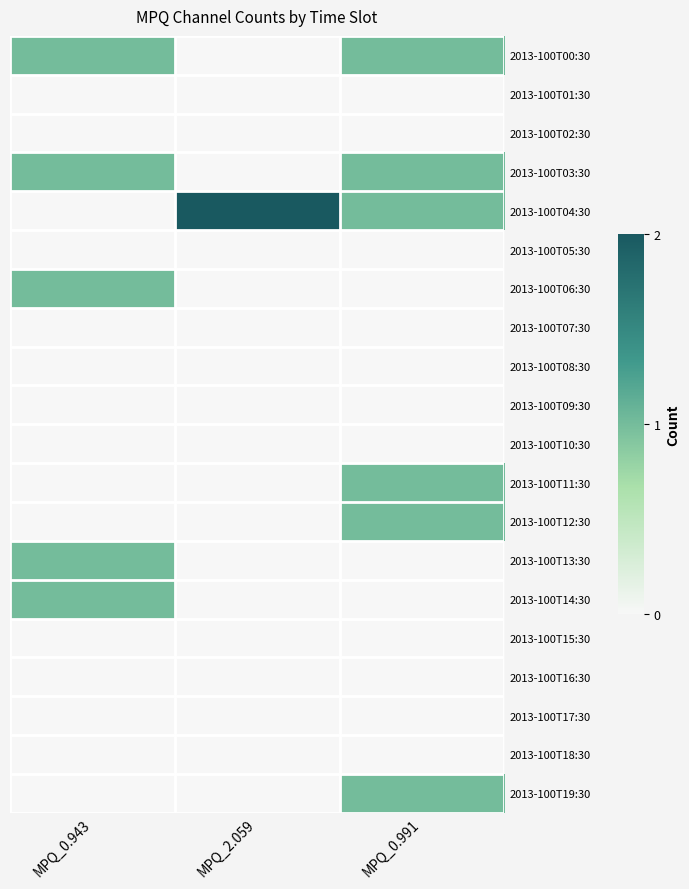

Which series has the widest spread of values?

2013-100T04:30